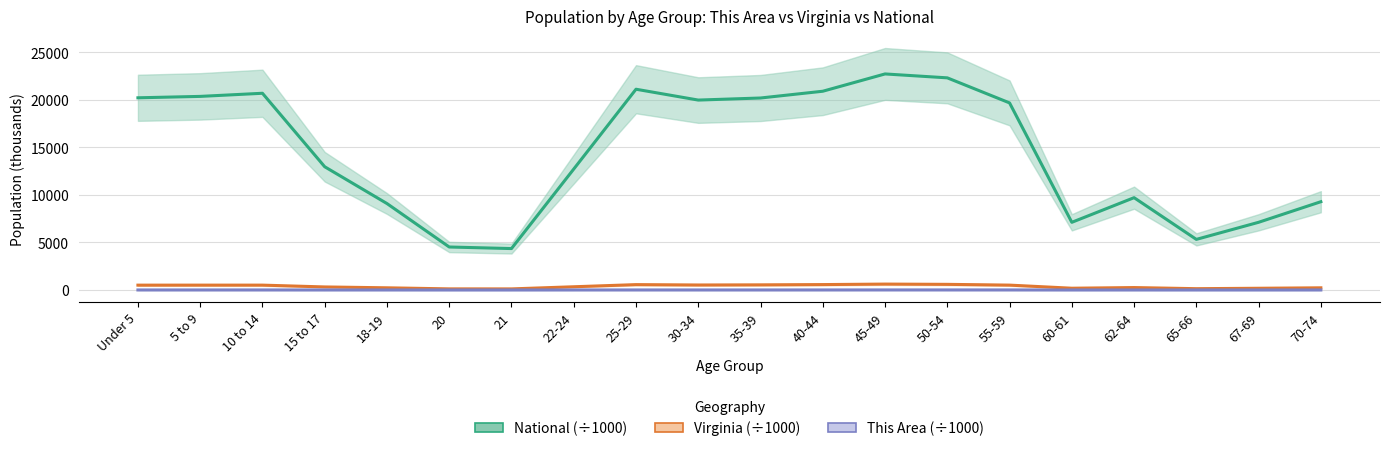

Reading left to right, transcribe all the data shown in this chart.

National (÷1000): 20201.4	20348.7	20677.2	12954.3	9086.1	4519.1	4354.3	12712.6	21101.8	19962.1	20179.6	20891.0	22708.6	22298.1	19664.8	7113.7	9704.2	5319.9	7115.4	9278.2
Virginia (÷1000): 509.6	511.8	511.2	321.0	230.0	117.4	114.9	339.7	564.3	526.1	540.1	568.9	621.2	592.8	512.6	186.6	255.7	138.2	182.1	229.5
This Area (÷1000): 4.1	4.4	4.9	3.3	3.7	1.9	2.0	3.8	4.6	4.1	4.4	5.3	6.7	6.6	5.8	2.2	3.0	1.8	2.4	3.1